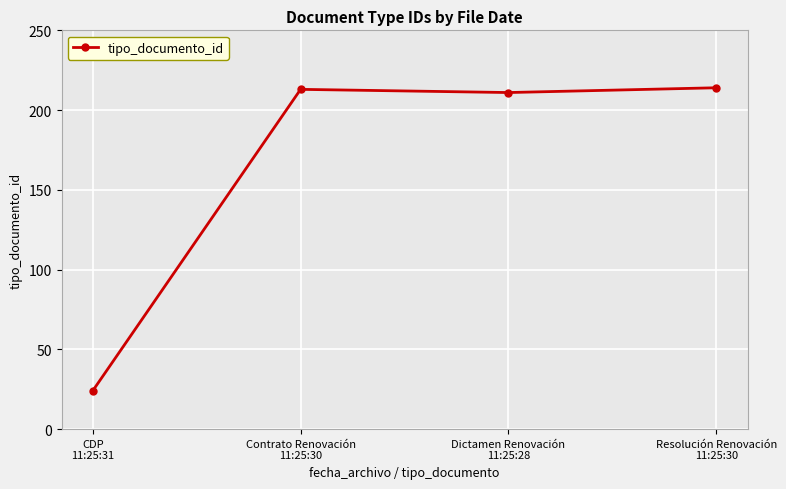

The value at Resolución Renovación
11:25:30 is 214. True or false?

True